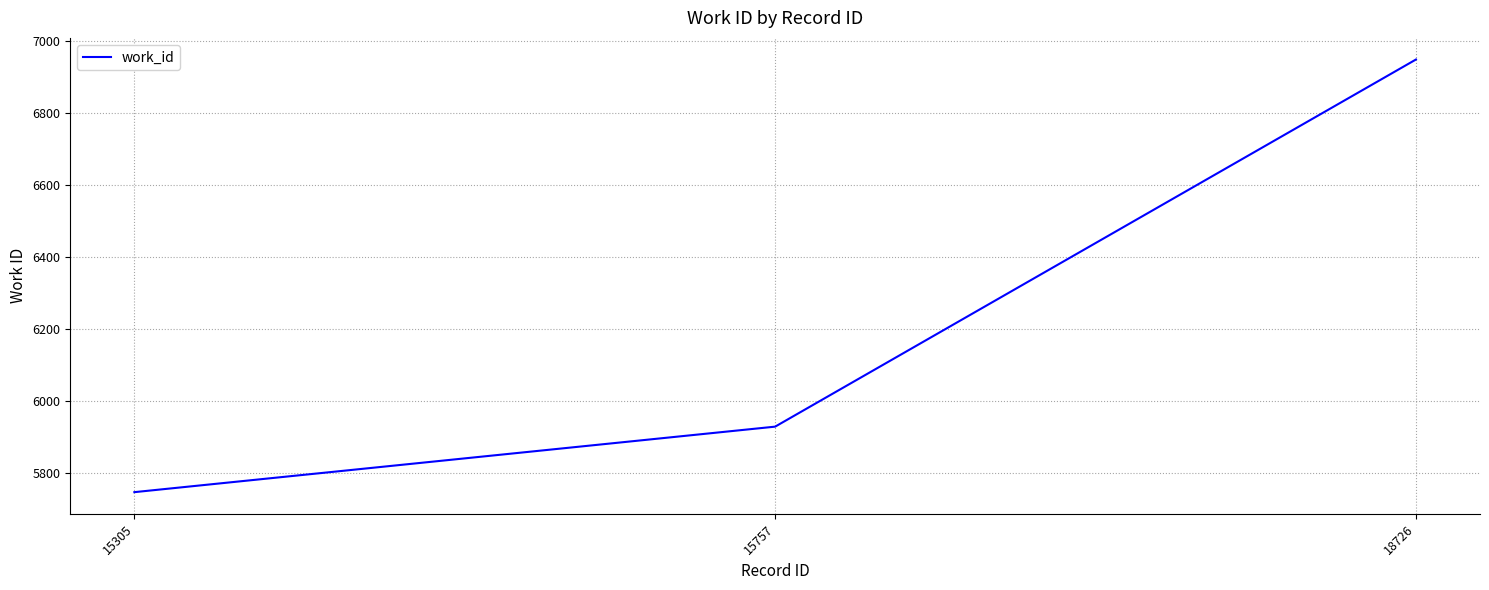

Does the chart display data point markers on the line(s)?

No